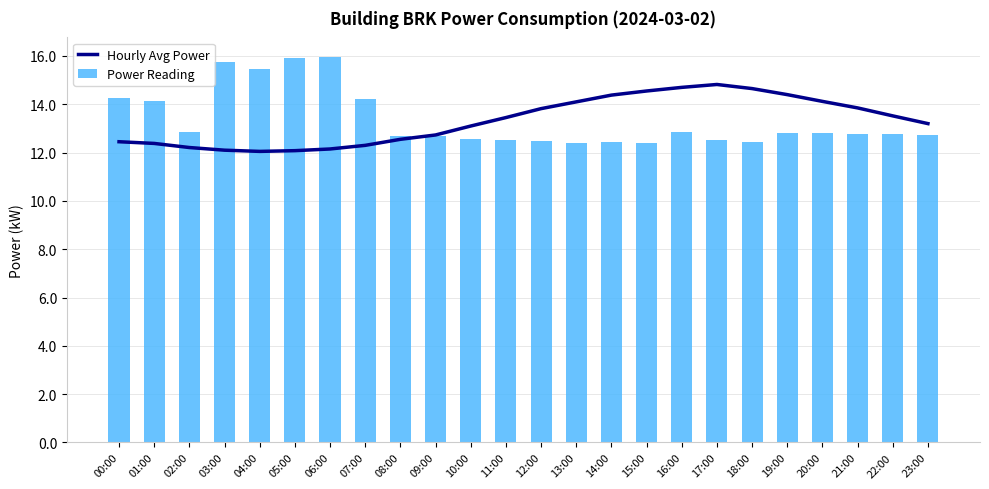

What is the average value of the Power Reading series?

13.3